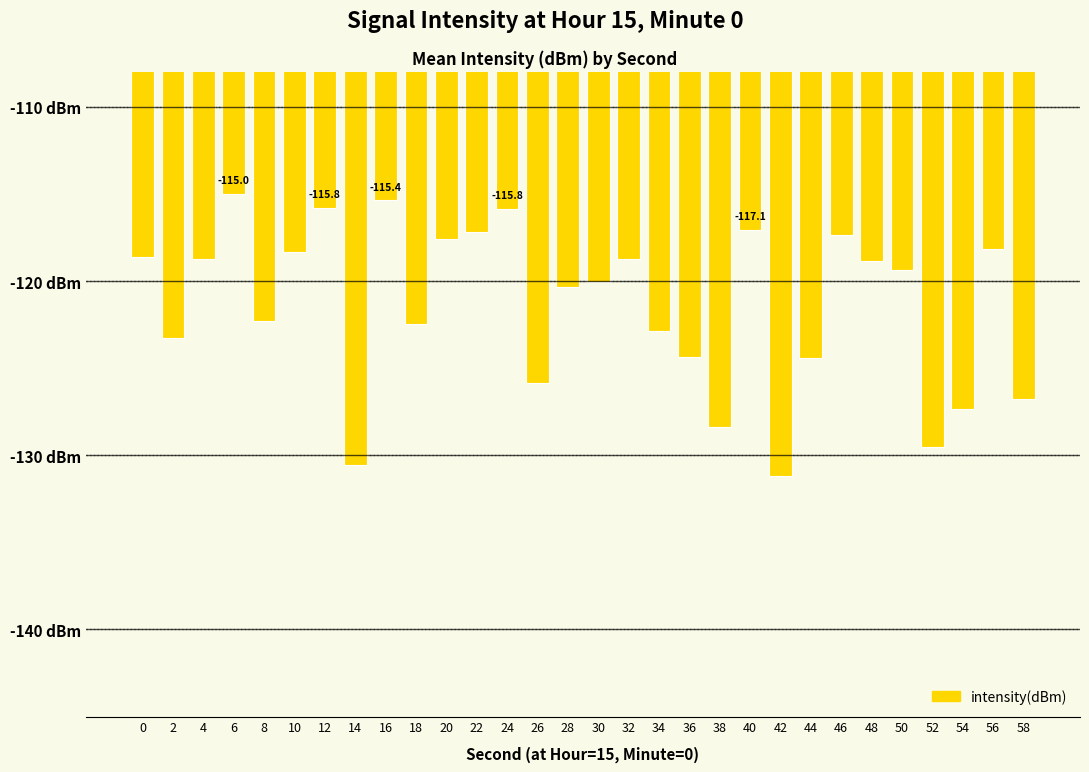

List the labels in order of value, smallest first.

42, 14, 52, 38, 54, 58, 26, 44, 36, 2, 34, 18, 8, 28, 30, 50, 48, 32, 4, 0, 10, 56, 20, 46, 22, 40, 24, 12, 16, 6